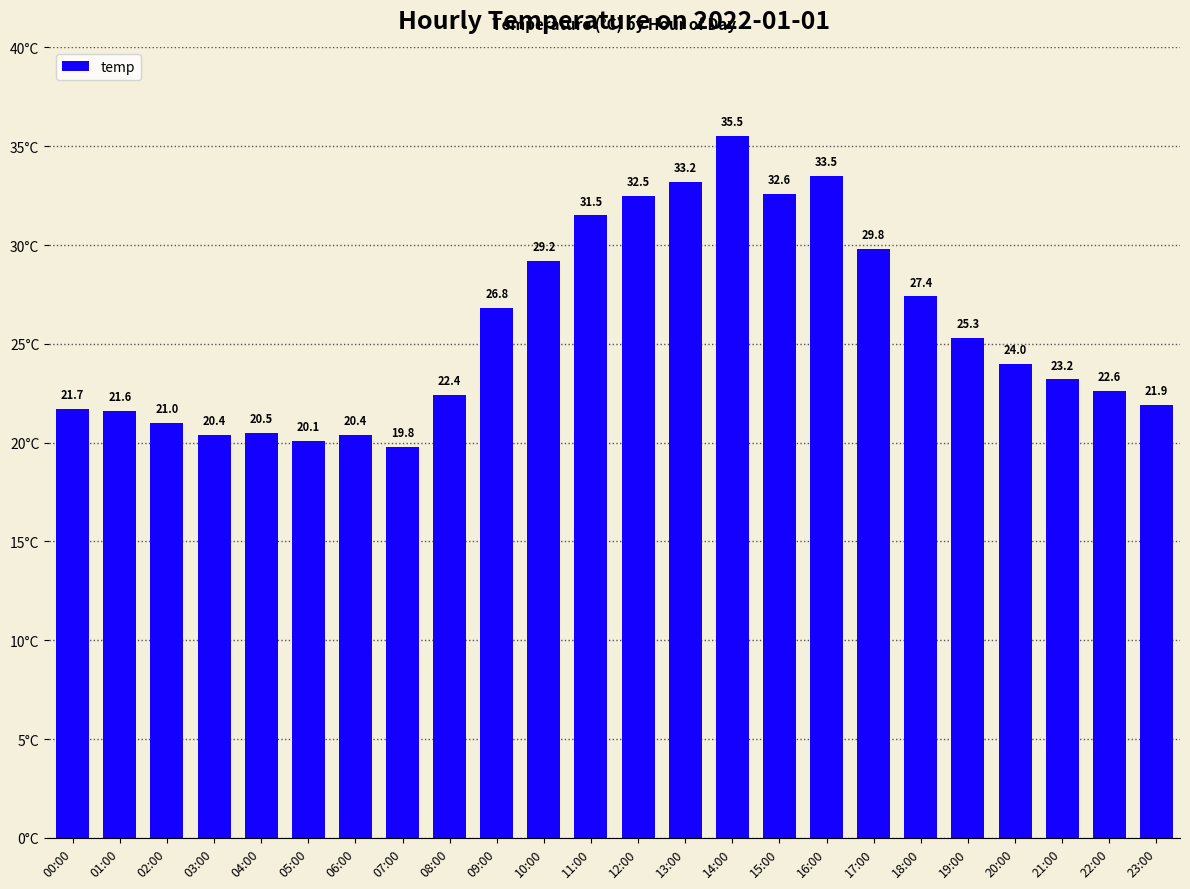

Approximately how many times larger is the value at 23:00 compared to 07:00?

1.1